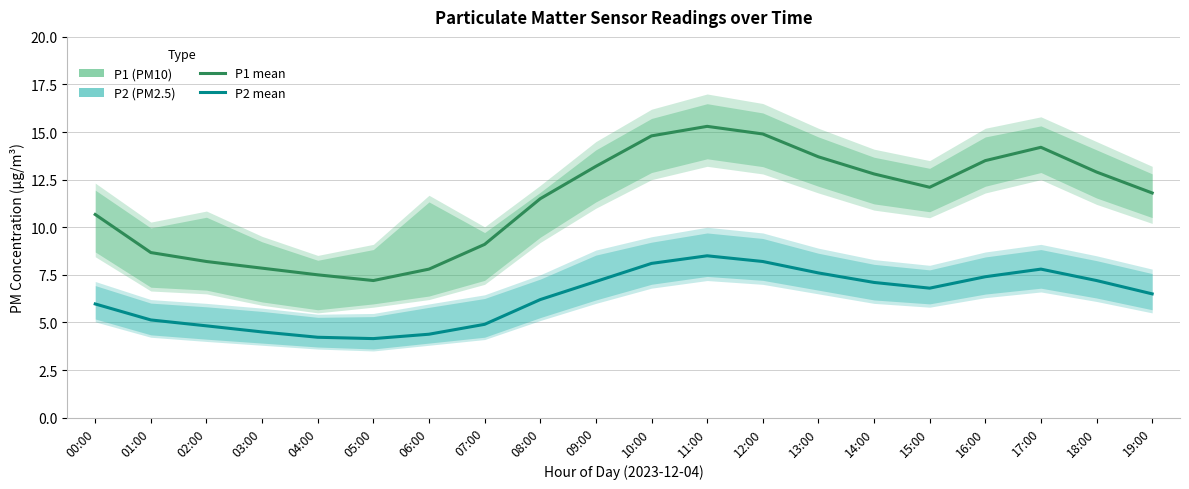

Reading left to right, what are all the values shown in this chart?

P1 (PM10) mean: 10.7	8.7	8.2	7.8	7.5	7.2	7.8	9.1	11.5	13.2	14.8	15.3	14.9	13.7	12.8	12.1	13.5	14.2	12.9	11.8
P2 (PM2.5) mean: 6.0	5.1	4.8	4.5	4.2	4.2	4.4	4.9	6.2	7.2	8.1	8.5	8.2	7.6	7.1	6.8	7.4	7.8	7.2	6.5